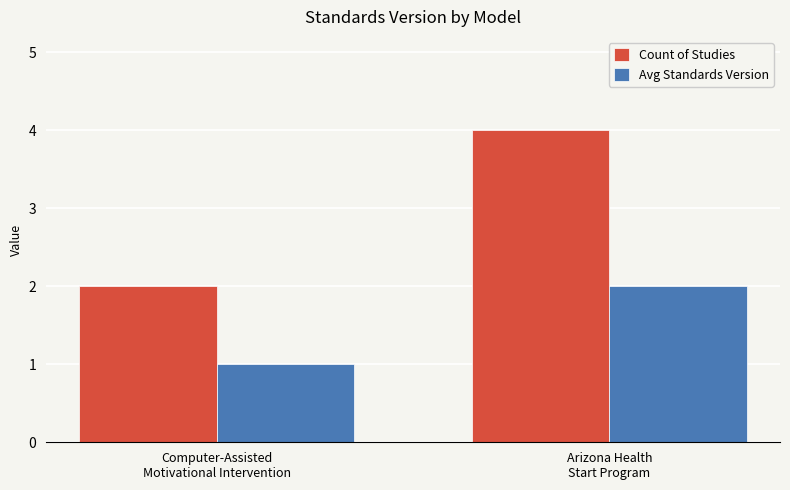

At which category does the chart reach its minimum across all series?

Computer-Assisted
Motivational Intervention